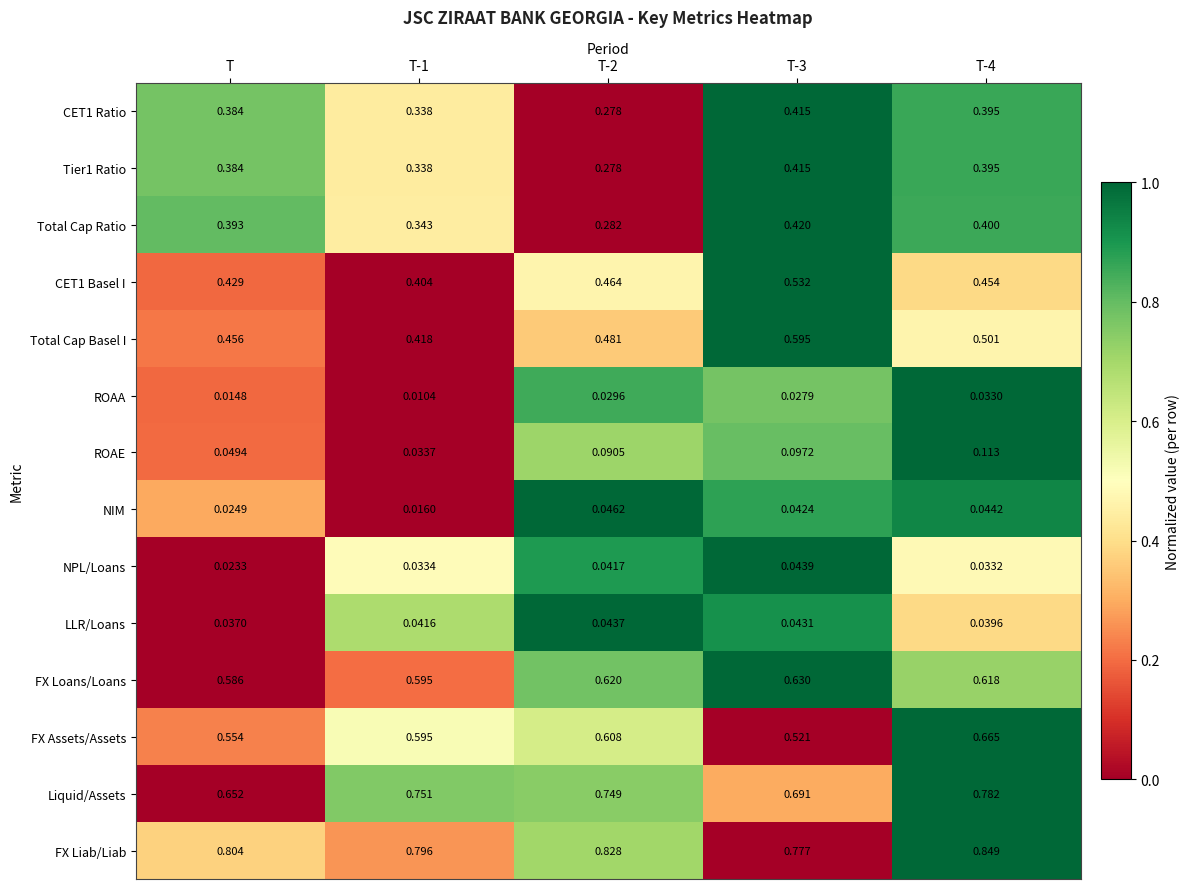

How many series are shown in this chart?

14